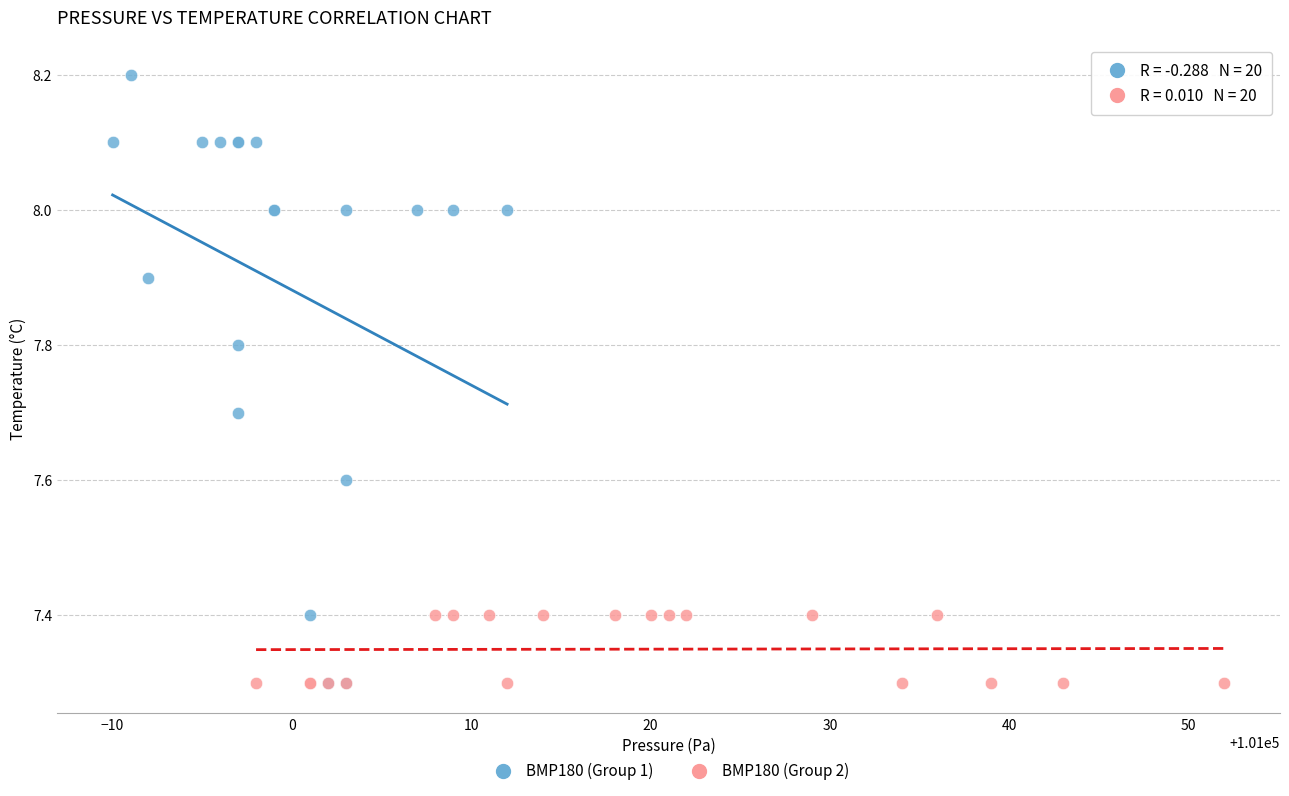

What are all the series names shown in the legend?

BMP180 (Group 1), BMP180 (Group 2)